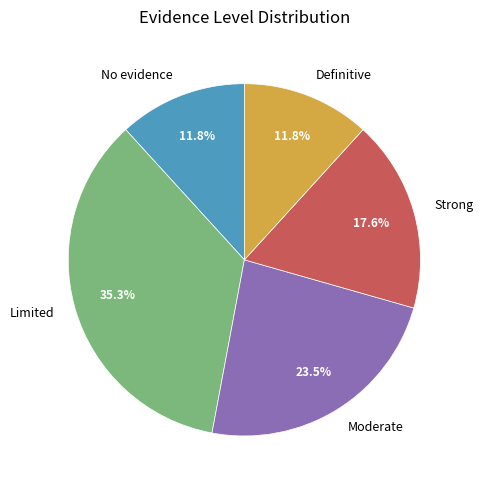

Does Limited represent more than half of the total?

No